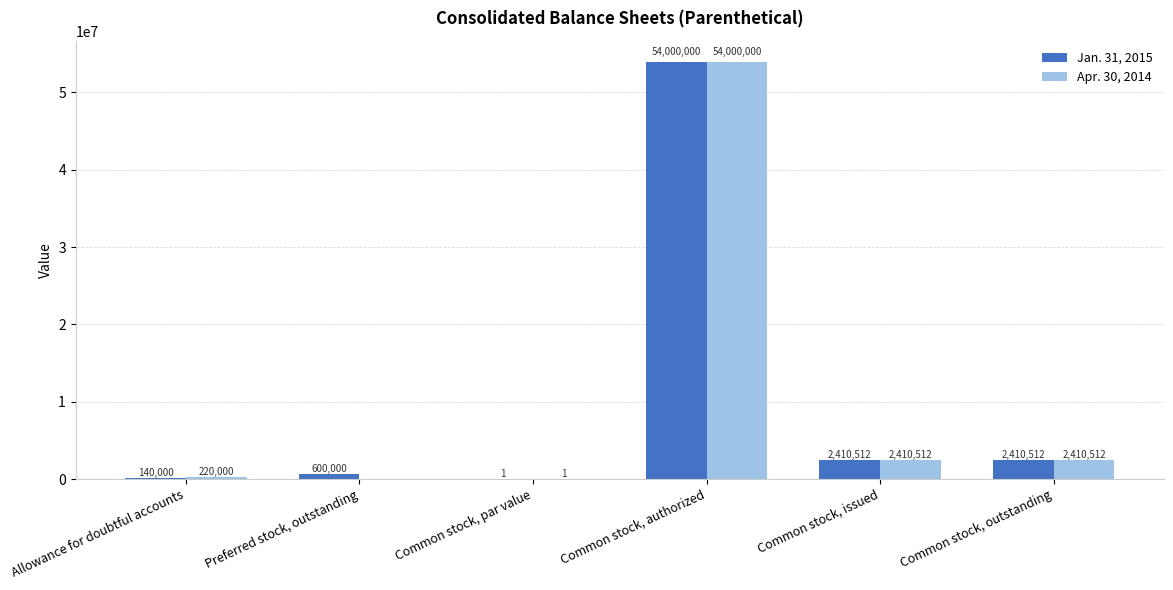

How many values in Apr. 30, 2014 are above zero?

5